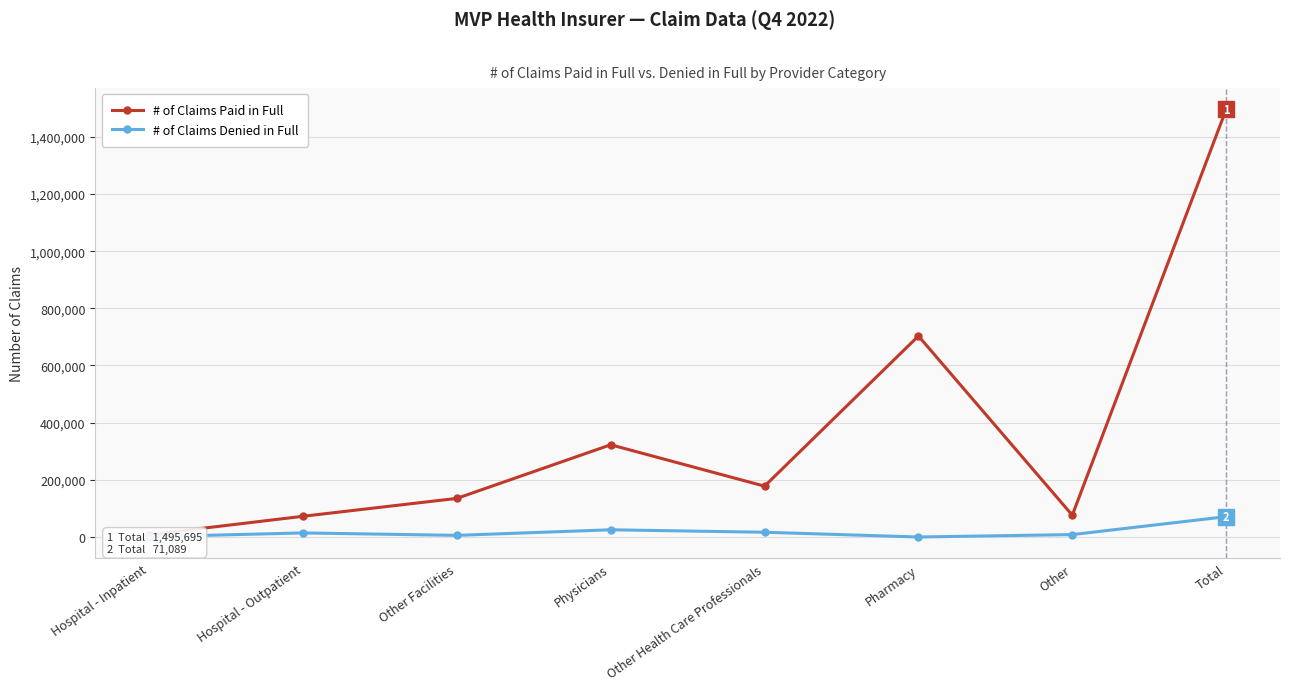

At which label is # of Claims Denied in Full closest to 35546?

Physicians